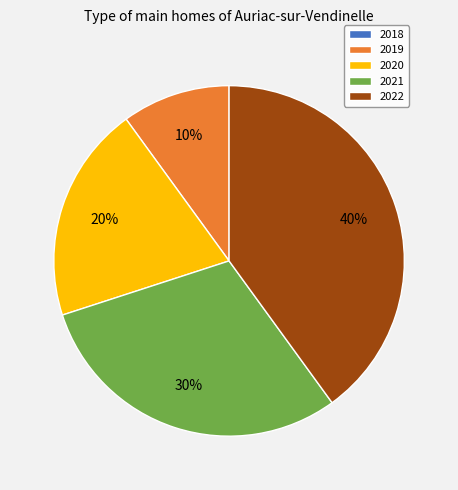

True or false: 2022 accounts for 40% of the total.

True